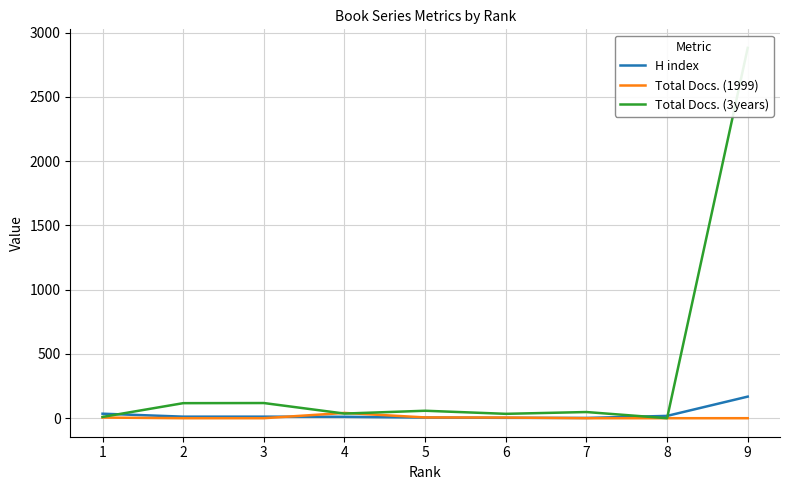

What is the sum of the H index values at 2 and 5?

17